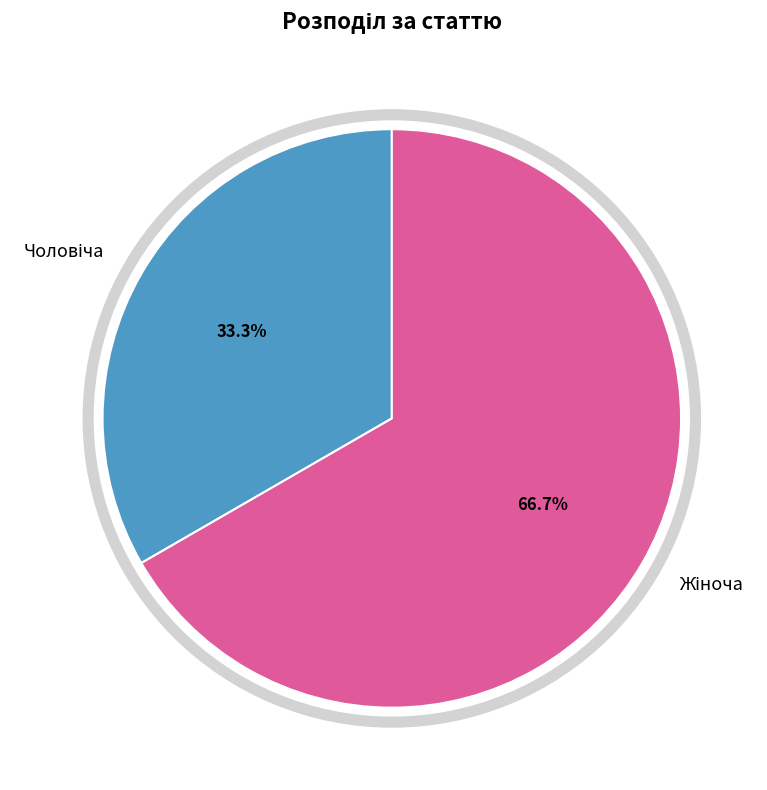

Is there any slice that represents more than half of the pie?

Yes